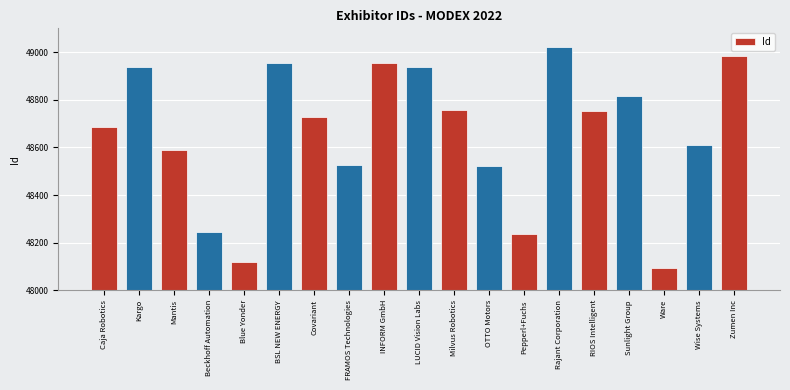

What position from the left is RIOS Intelligent?

15